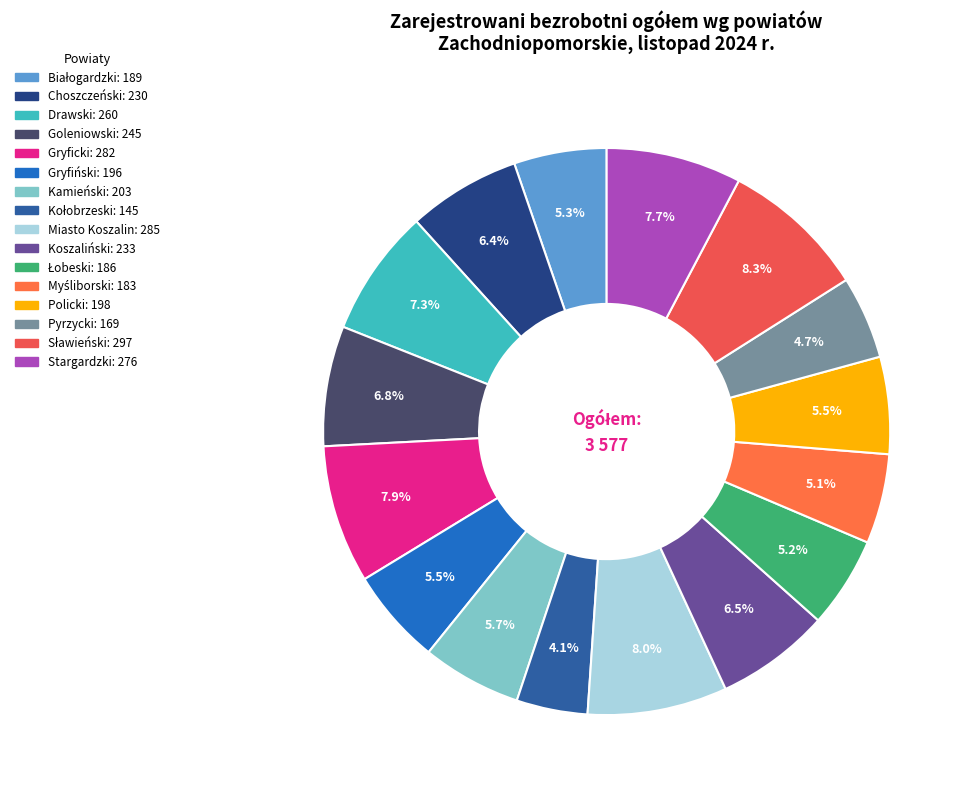

Approximately how many times larger is the value at Pyrzycki compared to Miasto Koszalin?

0.6